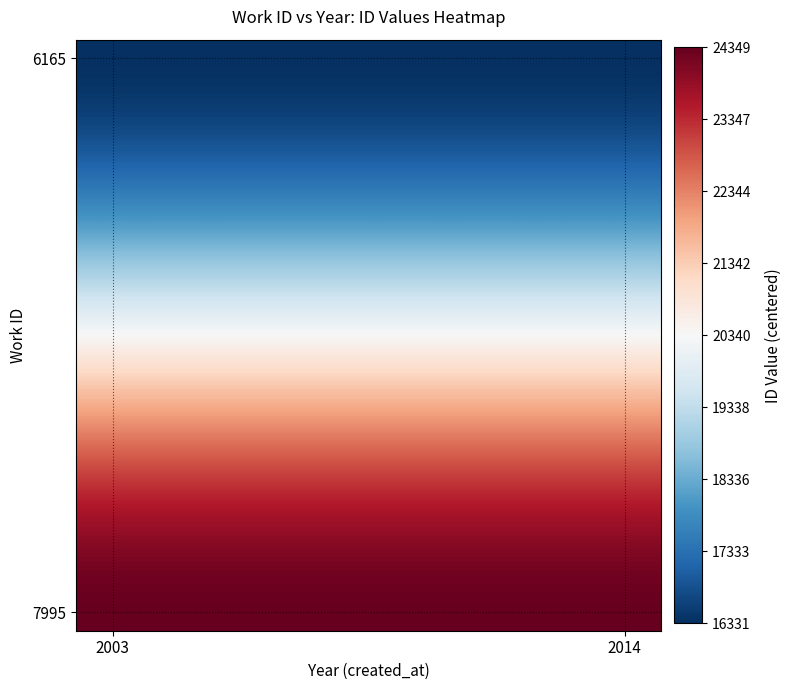

How many series are shown in this chart?

16